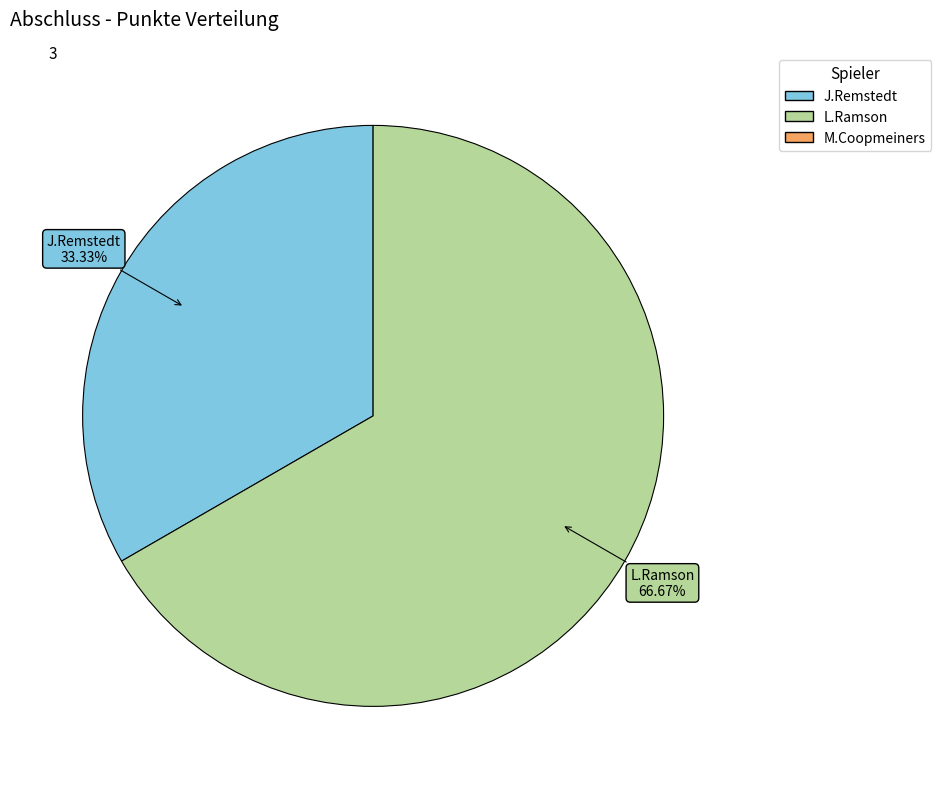

What percentage is NOT represented by L.Ramson?

33.3%